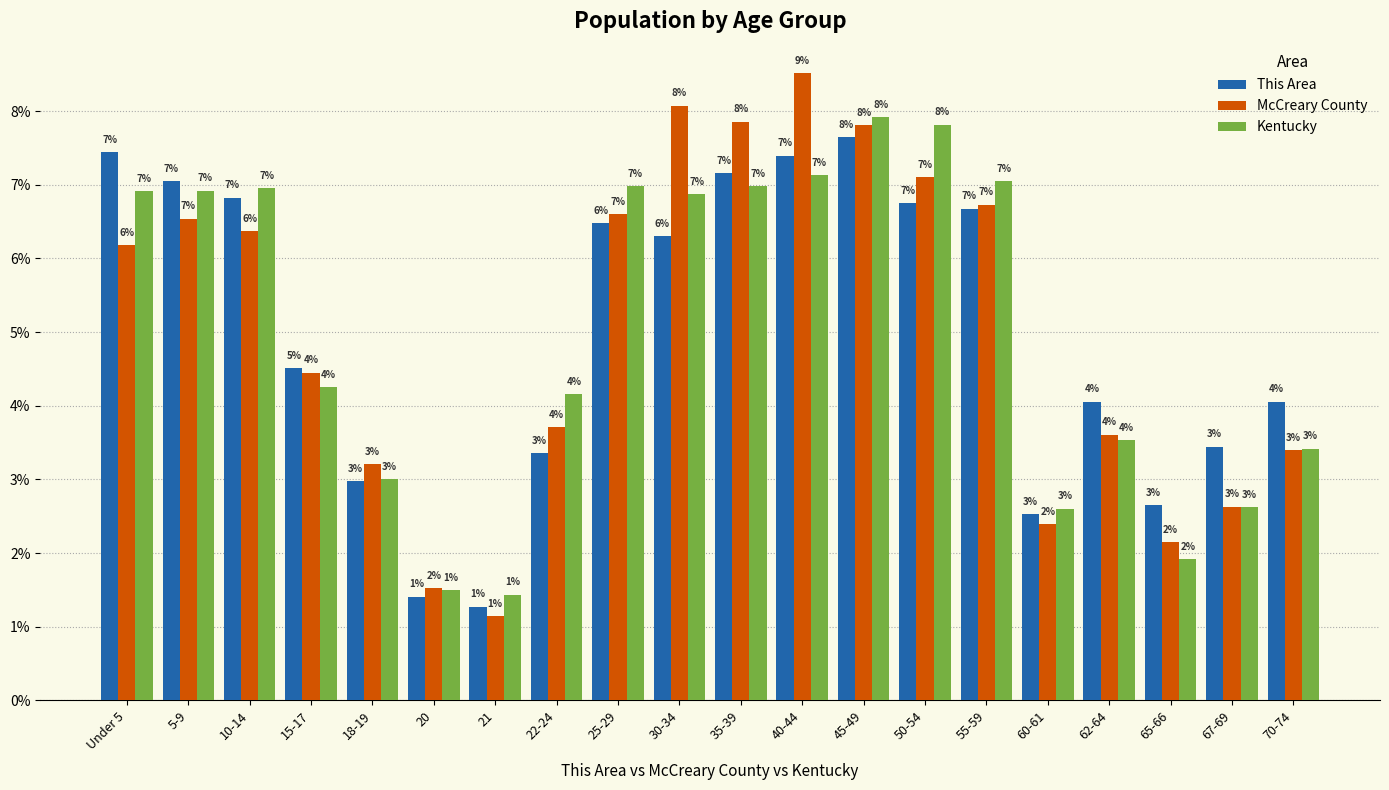

How many data points does each series have?

20